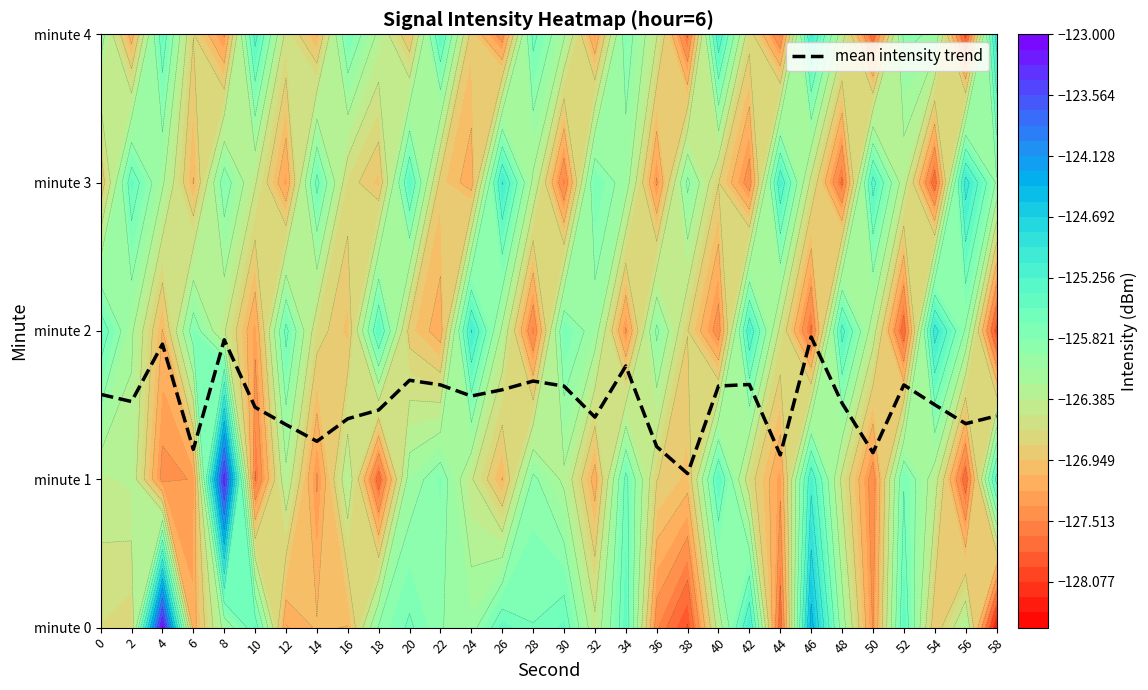

Between 42 and 52, which is larger?

42